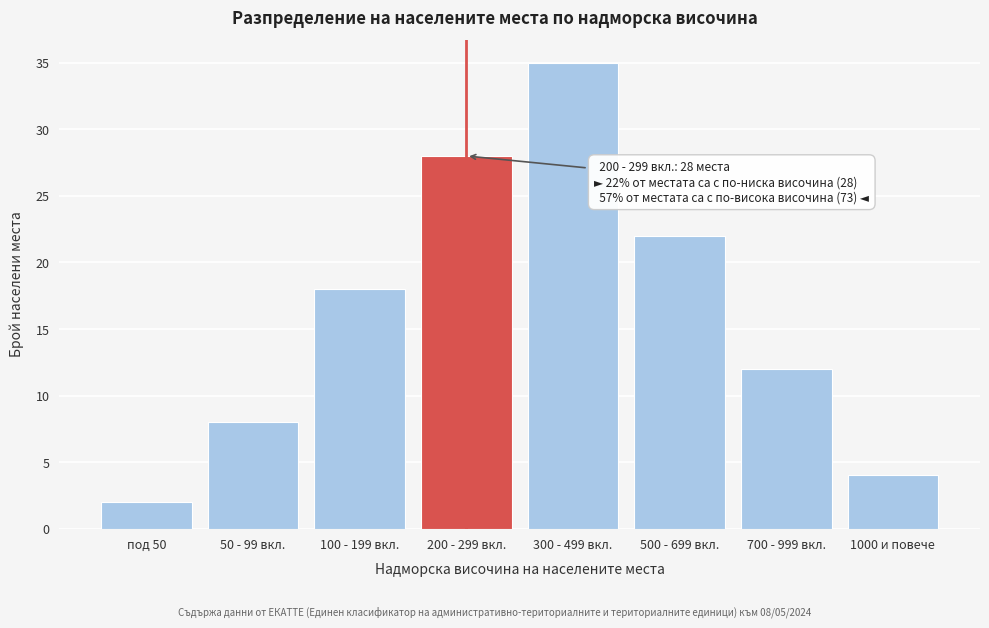

Reading left to right, transcribe all the data shown in this chart.

под 50=2	50 - 99 вкл.=8	100 - 199 вкл.=18	200 - 299 вкл.=28	300 - 499 вкл.=35	500 - 699 вкл.=22	700 - 999 вкл.=12	1000 и повече=4